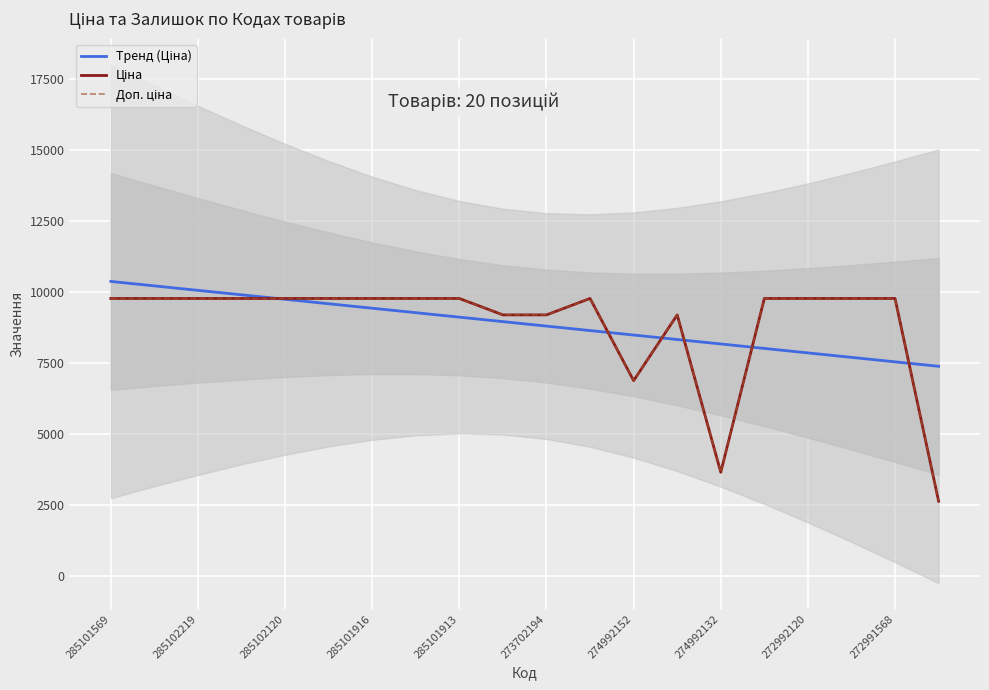

Which label corresponds to the largest value in the chart?

285101569